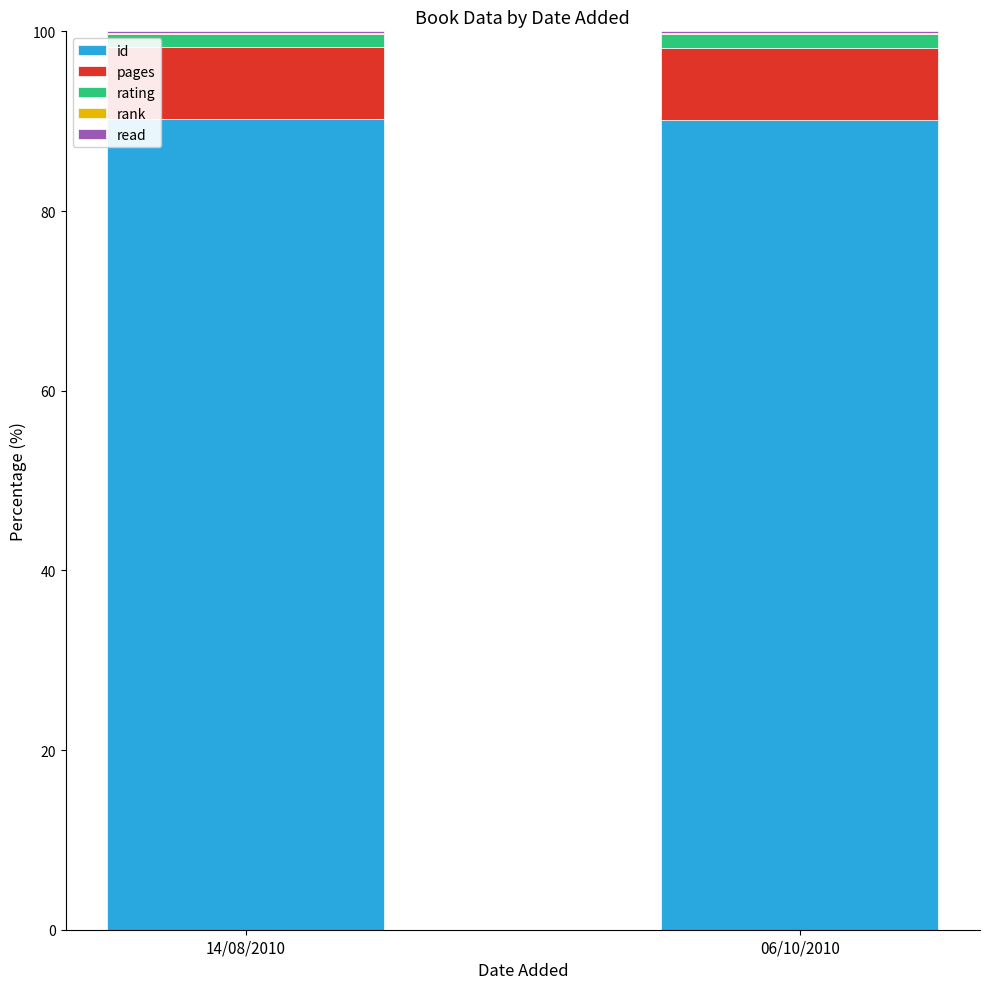

The value of id at 06/10/2010 is 127.1. True or false?

False